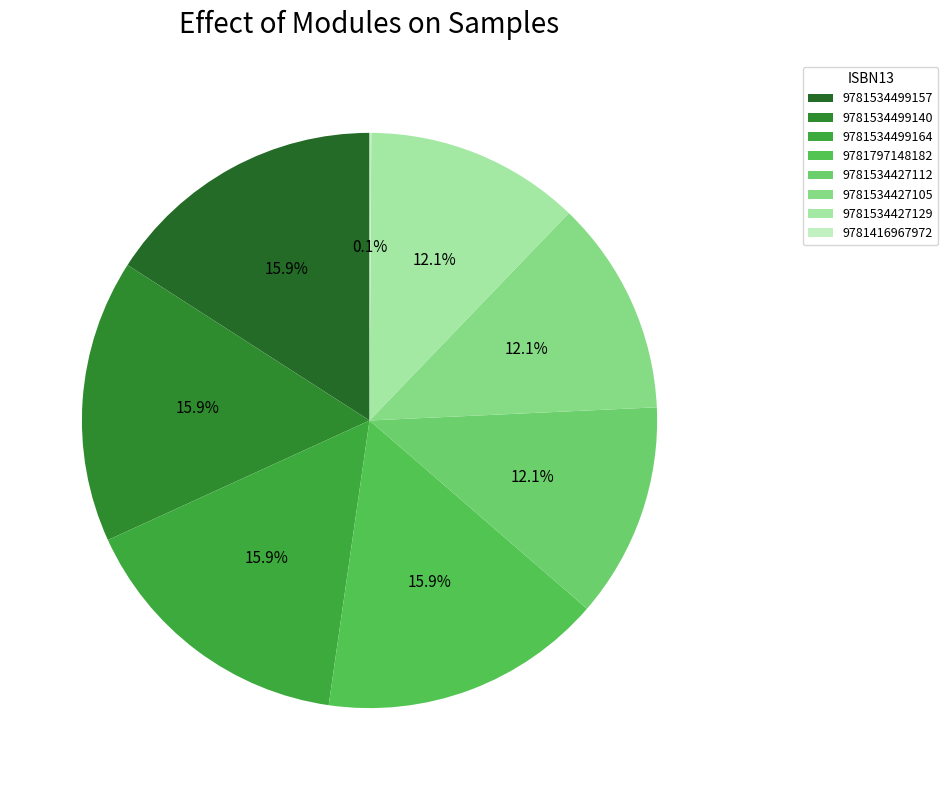

Count the number of slices in the pie.

8